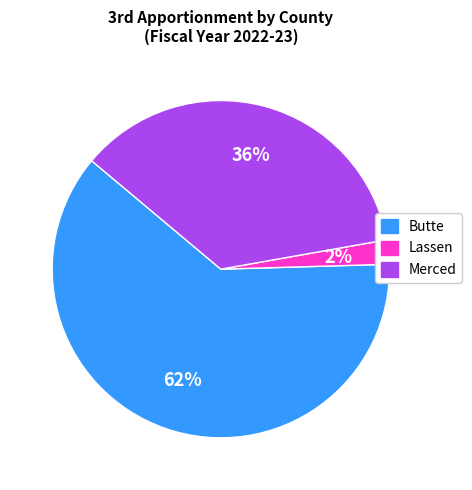

To the nearest percent, what is the combined percentage of Butte and Lassen?

64%